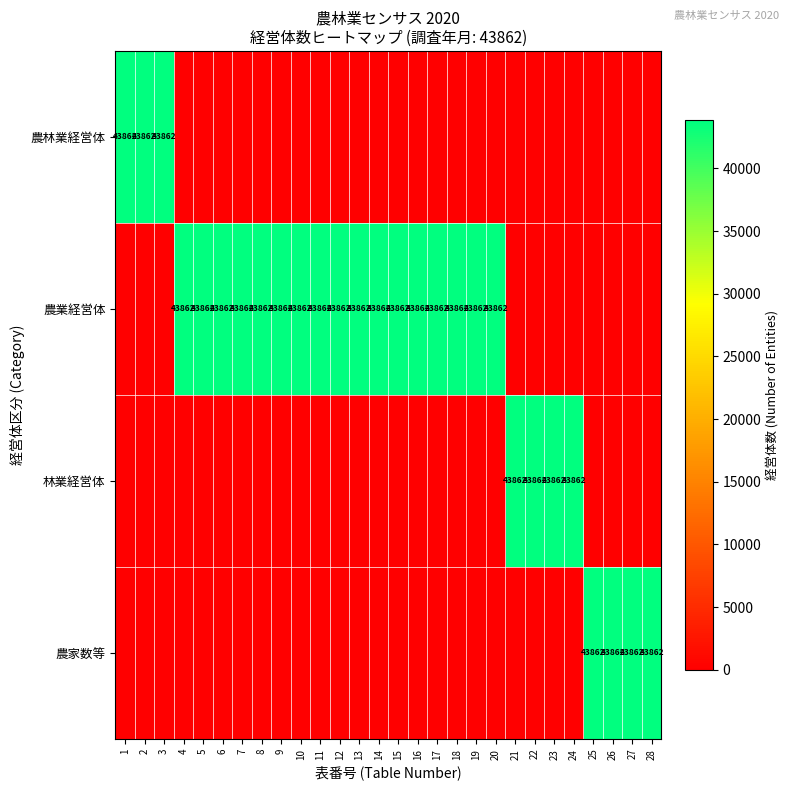

True or false: 農業経営体 has a value of 43862 at 9.

True